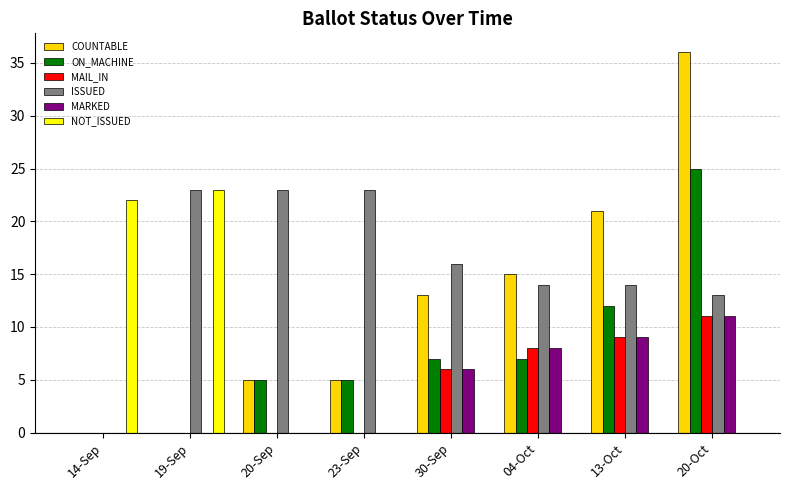

What is the average value of the ON_MACHINE series?

8